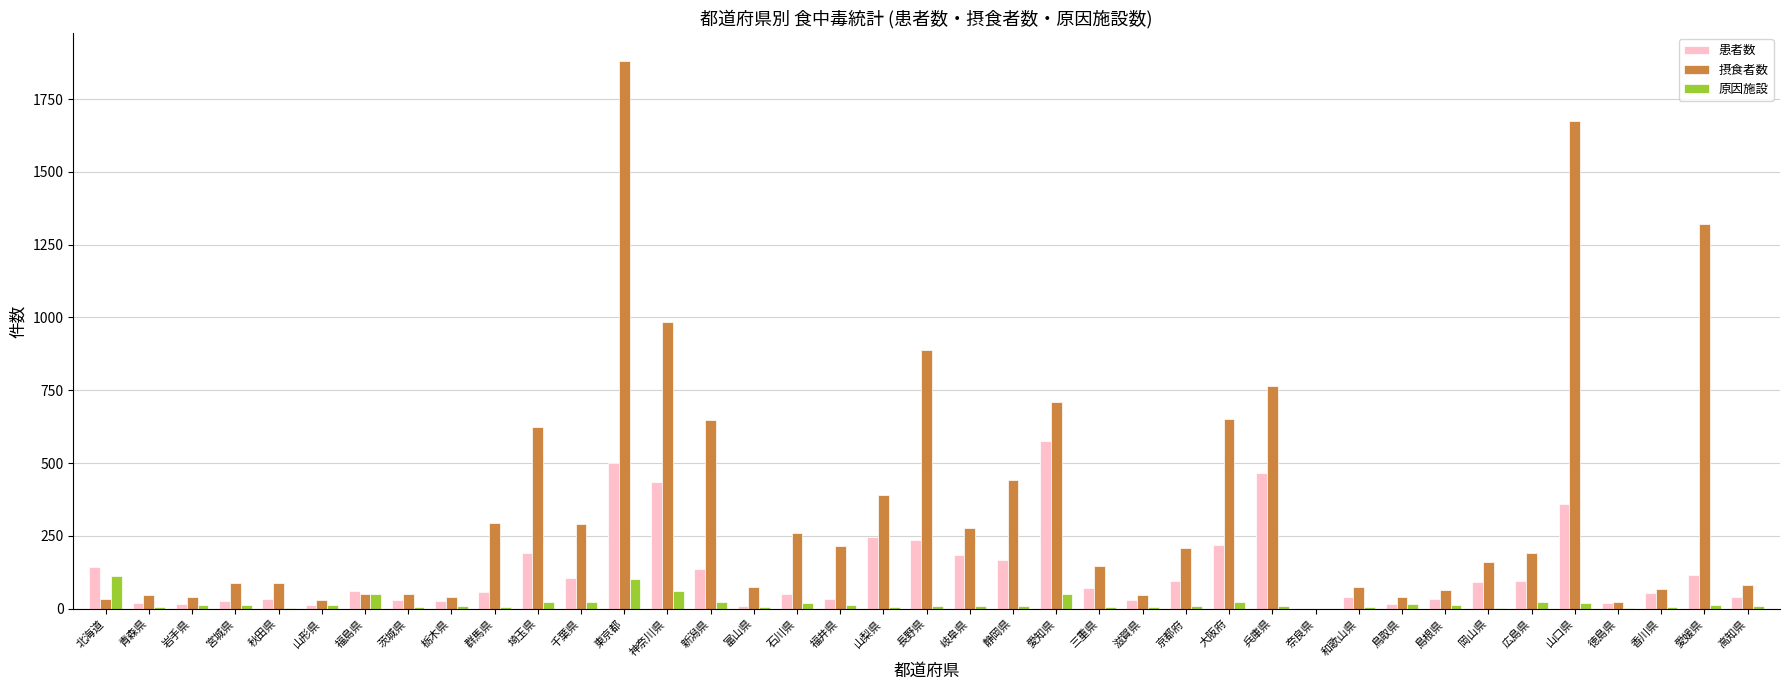

Which series has the largest range (max minus min)?

摂食者数